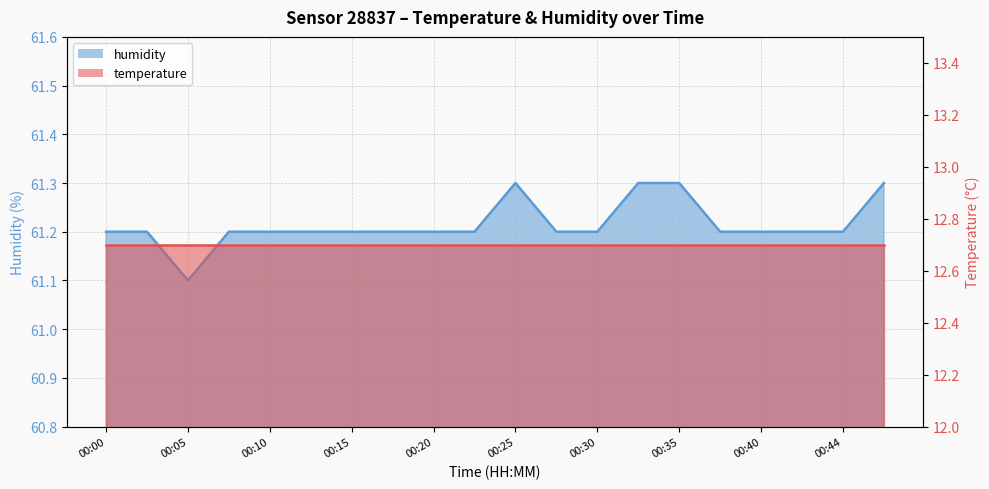

At which category does the data reach its first local peak?

00:25